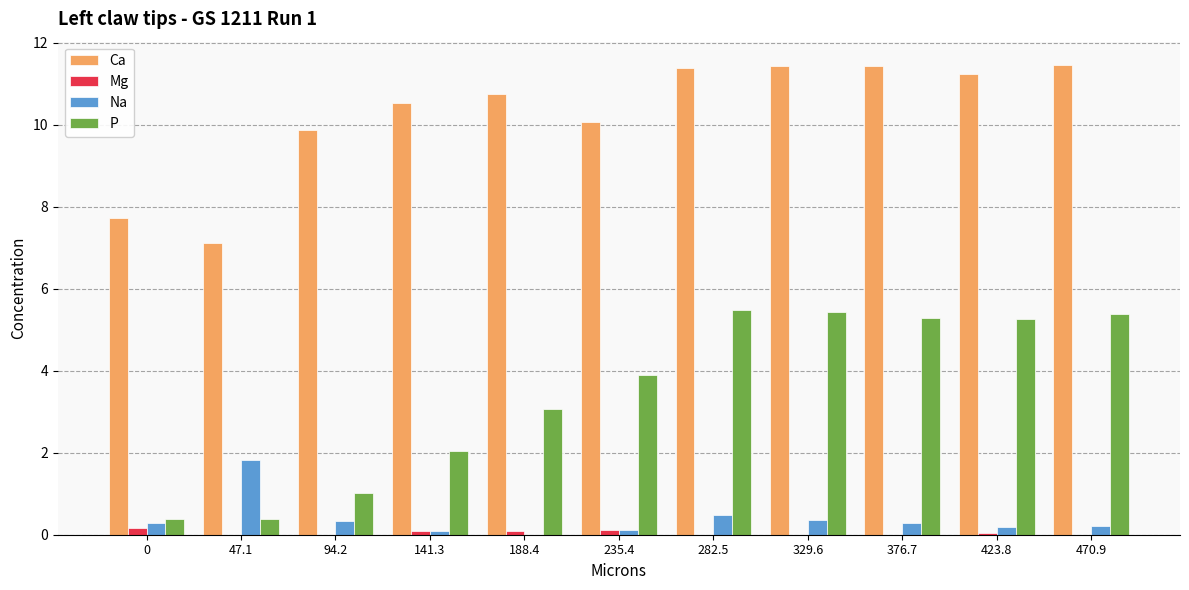

Between 141.3 and 423.8, which series saw the biggest shift?

P